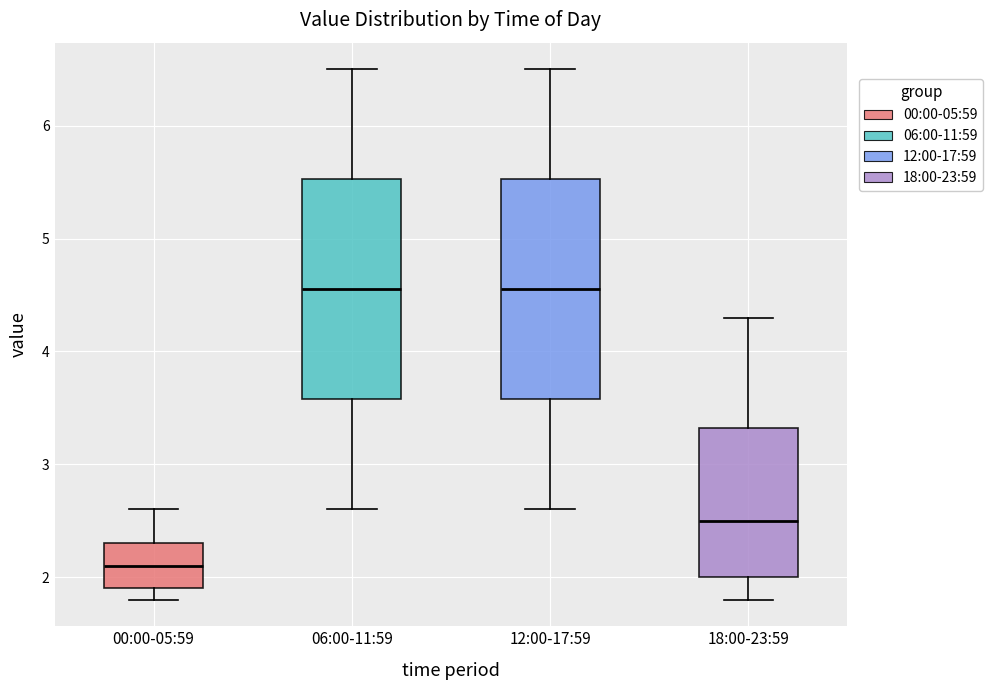

Reading left to right, transcribe this box plot: for each box, give where its median line is, the range the box spans, and where its two whiskers end, as read against the y-axis. The values are not printed on the chart, so give them approximately, as read against the axis.

00:00-05:59: median 2.1, box 1.9 to 2.3, whiskers 1.8 to 2.6
06:00-11:59: median 4.6, box 3.6 to 5.5, whiskers 2.6 to 6.5
12:00-17:59: median 4.6, box 3.6 to 5.5, whiskers 2.6 to 6.5
18:00-23:59: median 2.5, box 2.0 to 3.3, whiskers 1.8 to 4.3